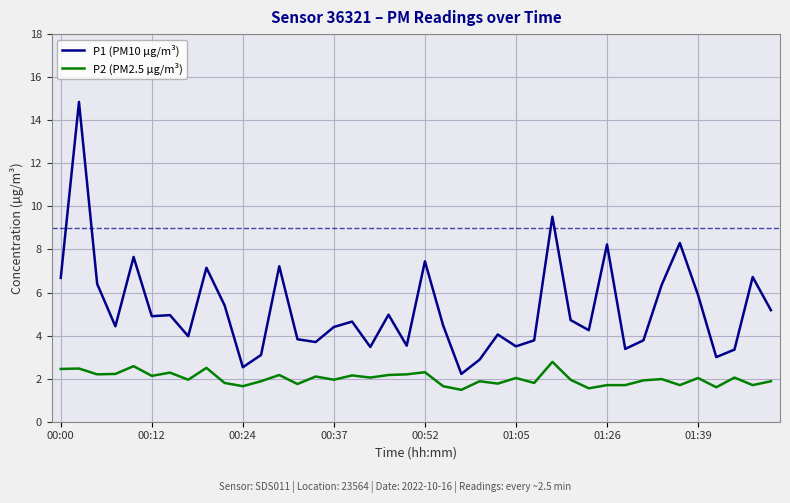

What is the difference between the maximum and second lowest values in the P2 (PM2.5 µg/m³) series?

1.2